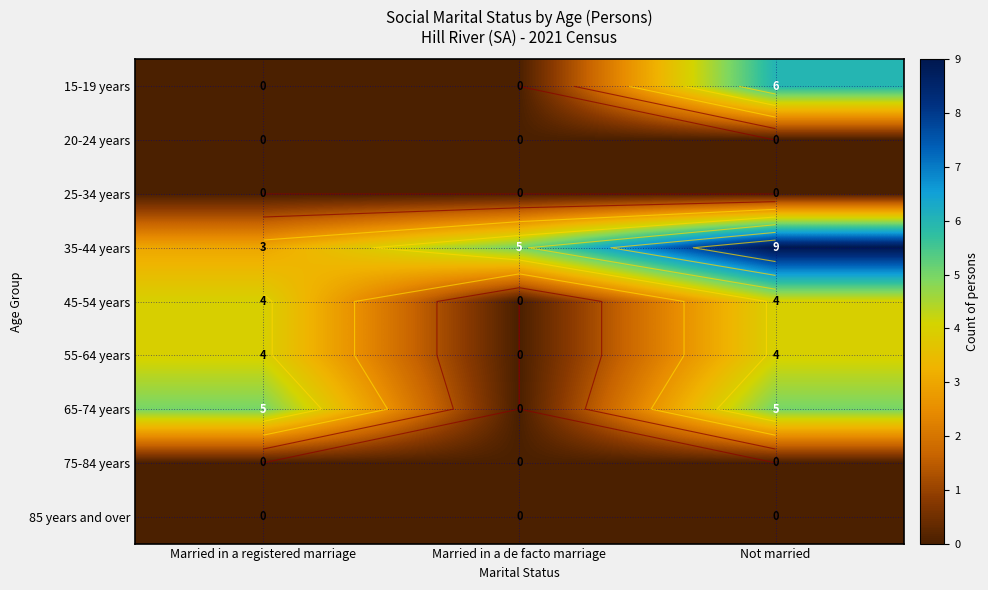

Which series has the widest spread of values?

15-19 years